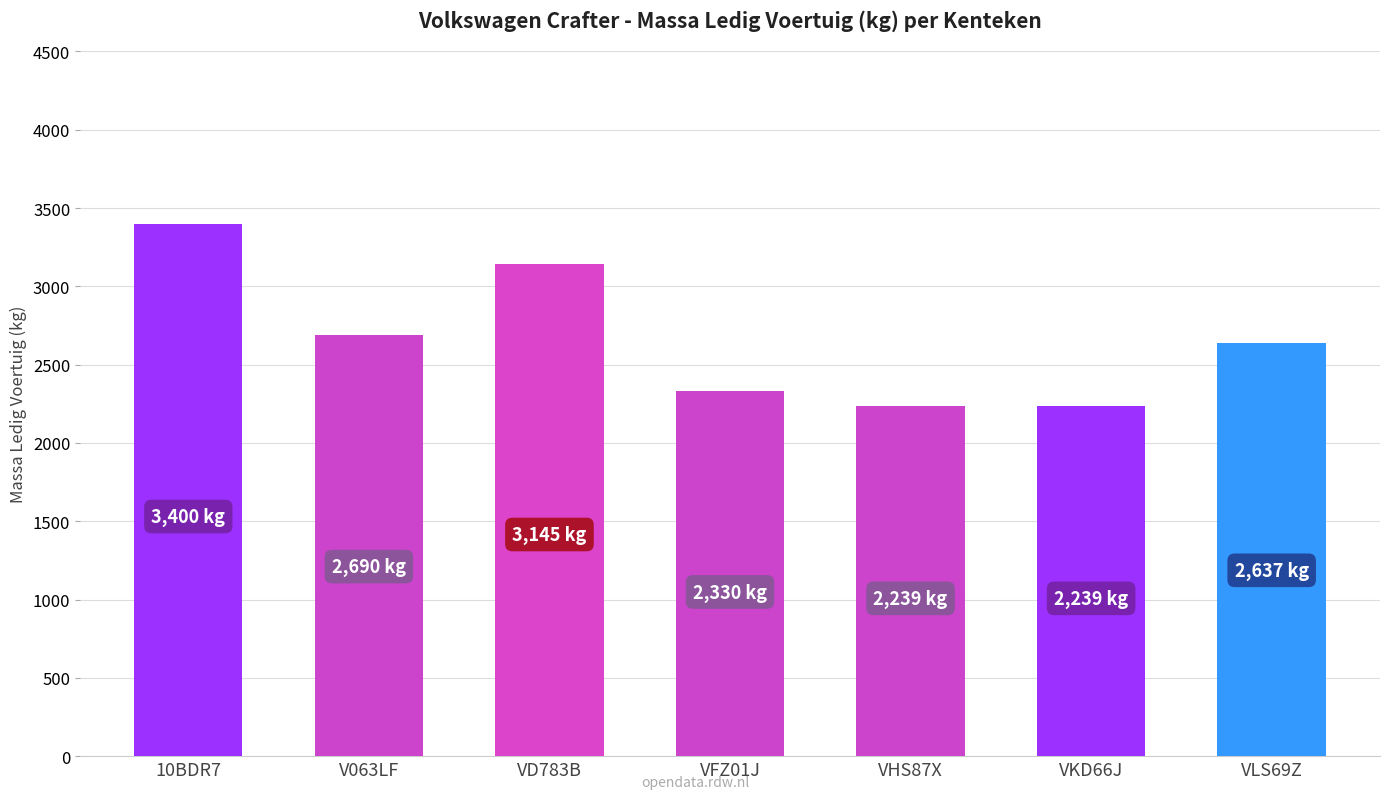

Is it true that the value at VD783B is 3145?

True